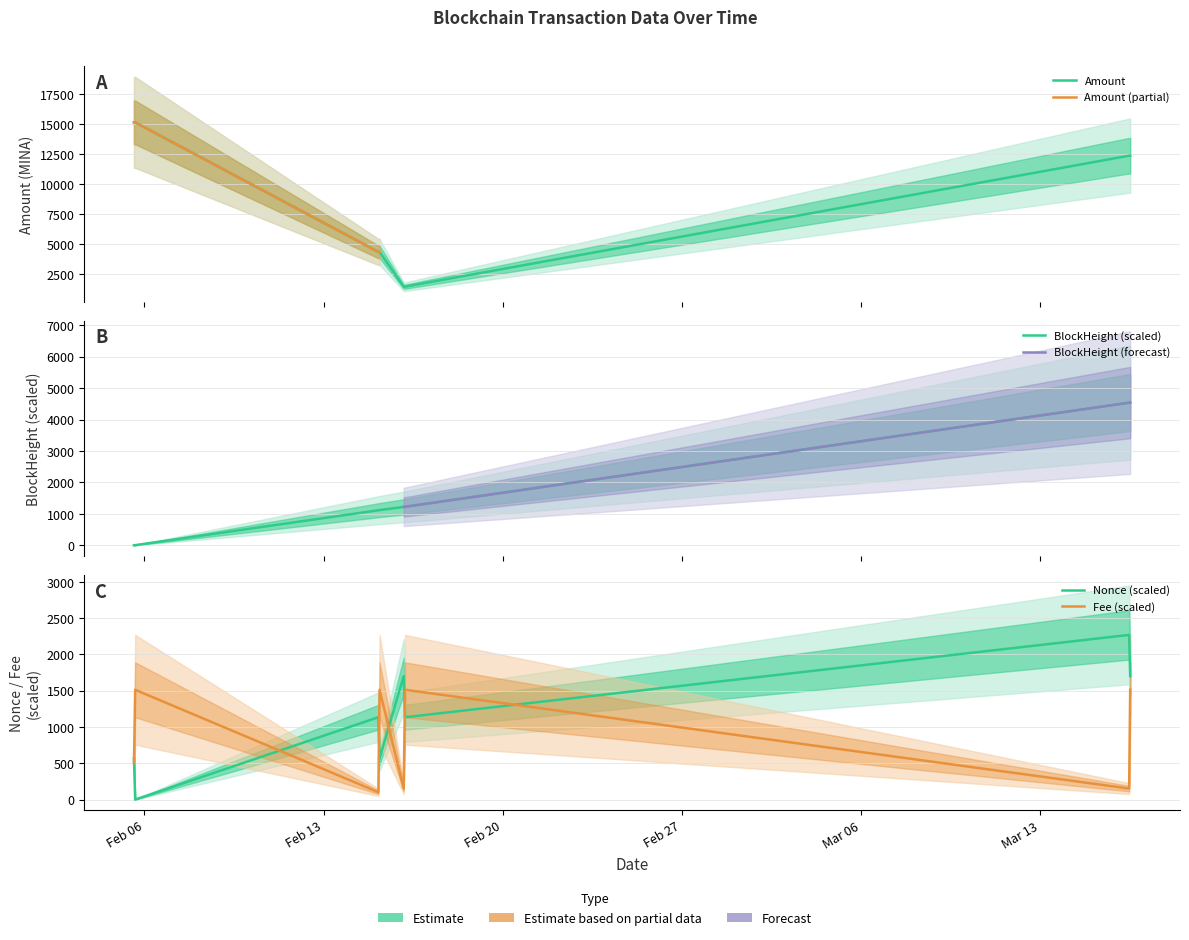

Reading right to left, transcribe all the data shown in this chart.

Amount: 2023-03-16 12:21=12353.0	2023-03-16 11:21=12353.0	2023-02-16 04:24=1452.0	2023-02-16 03:06=1452.0	2023-02-15 04:30=4343.0	2023-02-15 03:21=4343.0	2023-02-05 15:21=15127.0	2023-02-05 14:12=15128.0
BlockHeight: 2023-03-16 12:21=4538.4	2023-03-16 11:21=4534.1	2023-02-16 04:24=1224.0	2023-02-16 03:06=1219.4	2023-02-15 04:30=1118.7	2023-02-15 03:21=1113.6	2023-02-05 15:21=3.9	2023-02-05 14:12=0.0
Fee: 2023-03-16 12:21=1512.8	2023-03-16 11:21=151.3	2023-02-16 04:24=1512.8	2023-02-16 03:06=151.3	2023-02-15 04:30=1512.8	2023-02-15 03:21=100.9	2023-02-05 15:21=1512.8	2023-02-05 14:12=504.3
Nonce: 2023-03-16 12:21=1701.9	2023-03-16 11:21=2269.2	2023-02-16 04:24=1134.6	2023-02-16 03:06=1701.9	2023-02-15 04:30=567.3	2023-02-15 03:21=1134.6	2023-02-05 15:21=0.0	2023-02-05 14:12=567.3